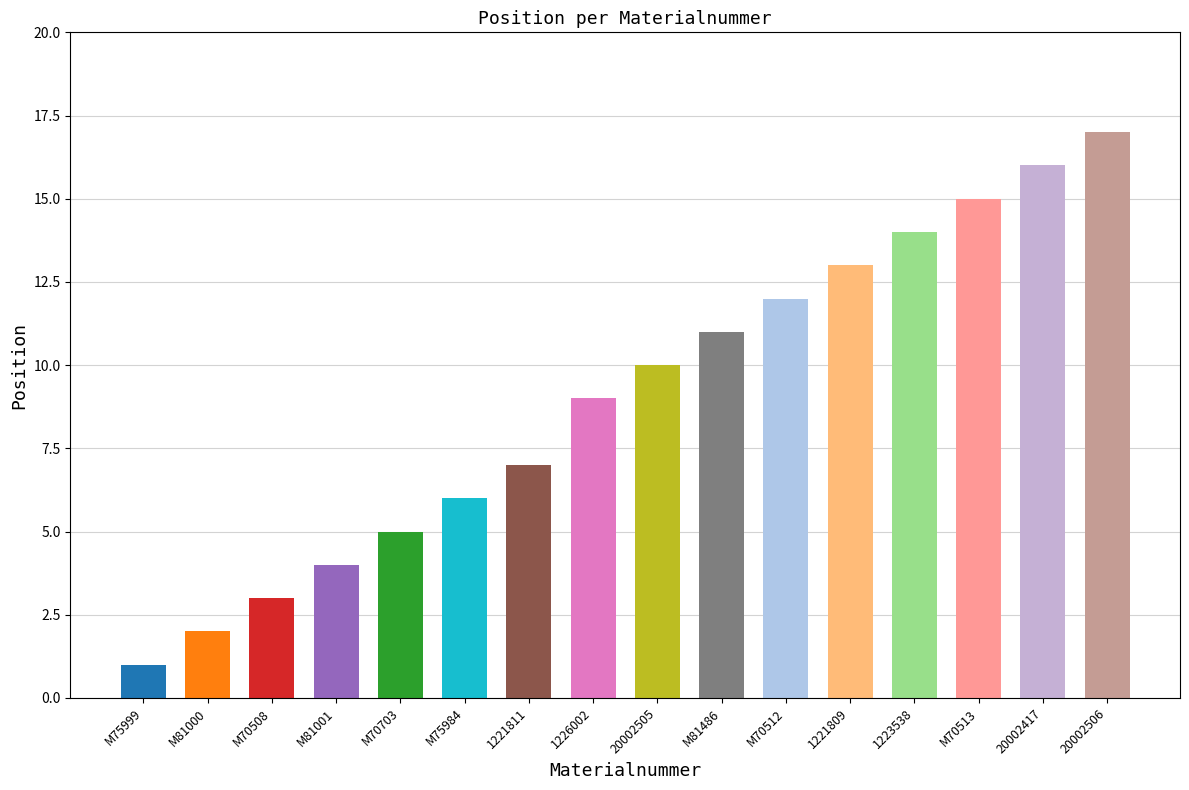

Which category has the lowest value across all series?

M75999